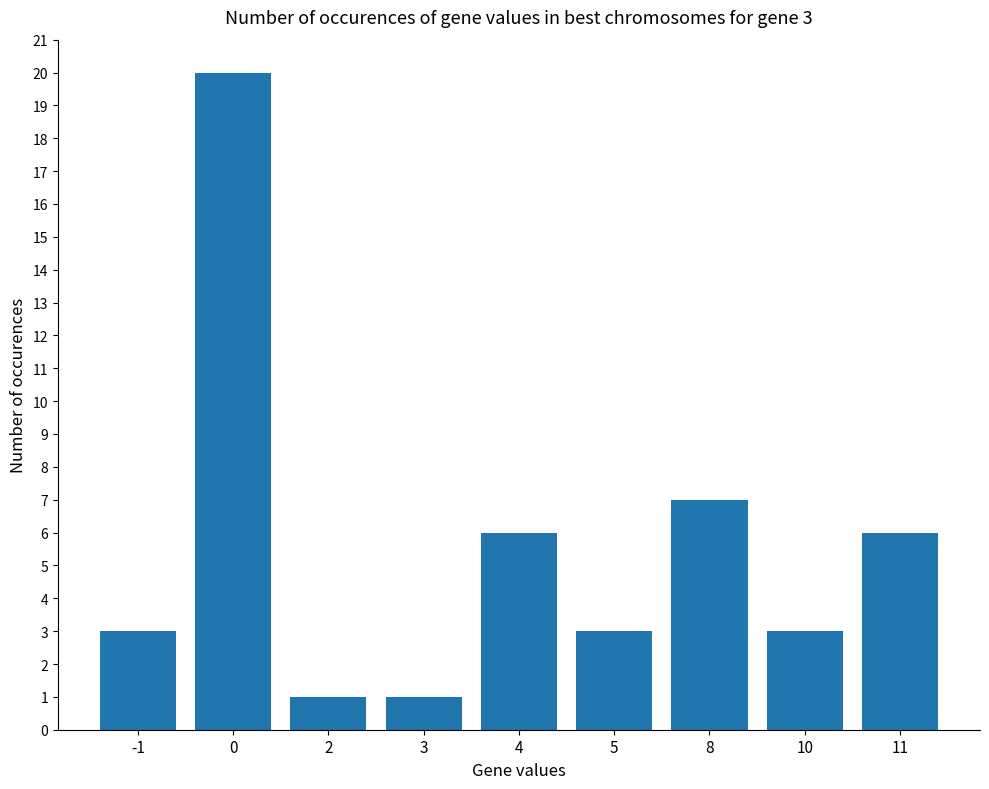

What is the change in value from 3 to 10?

+2